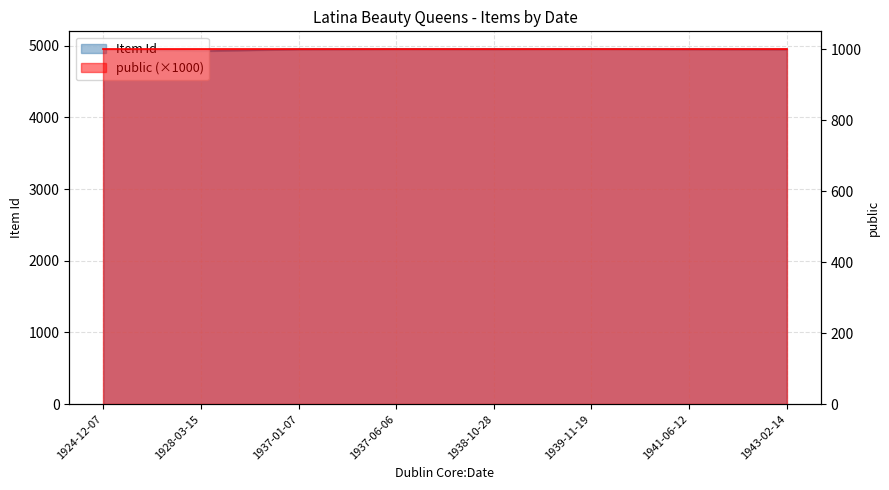

Rank the categories by value from highest to lowest.

1939-11-19, 1937-06-06, 1938-10-28, 1941-06-12, 1937-01-07, 1943-02-14, 1924-12-07, 1928-03-15